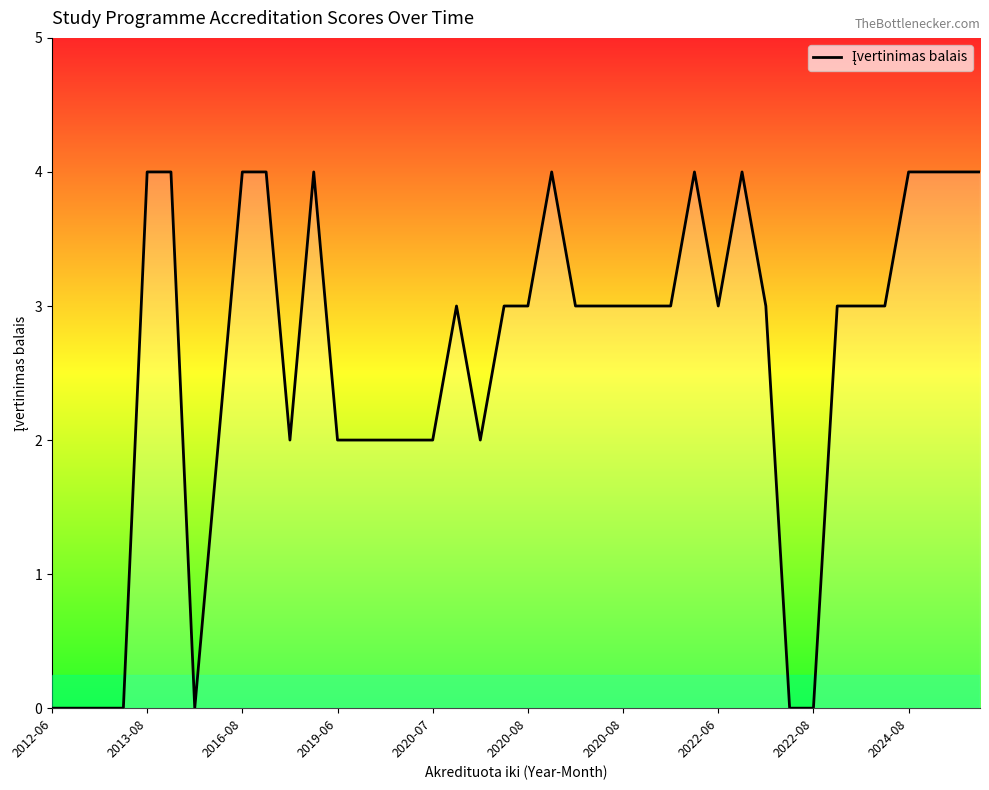

What is the greatest value displayed?

4